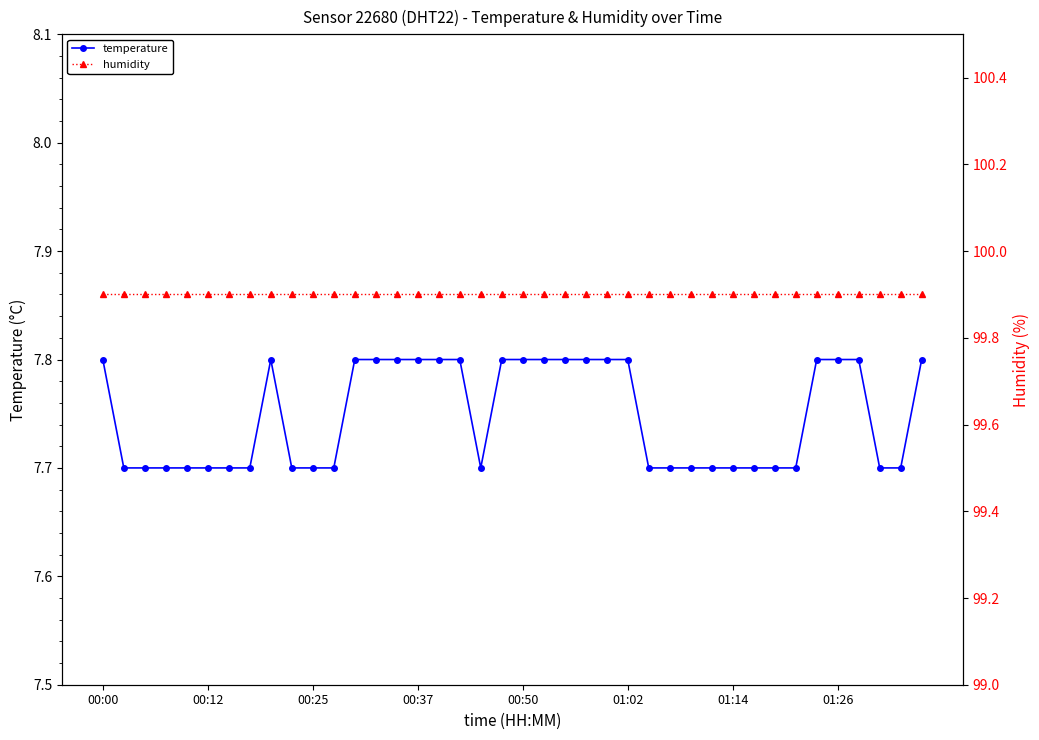

True or false: temperature and humidity intersect in this chart.

False